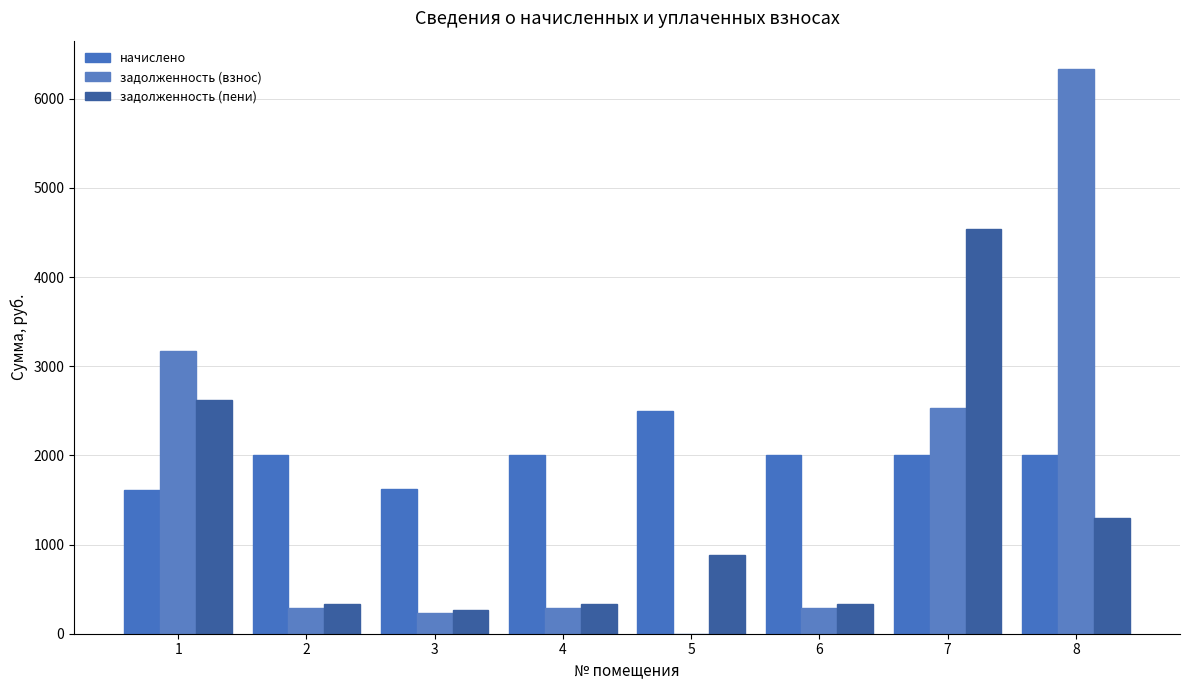

How many data points in задолженность (взнос) are above 291?

5